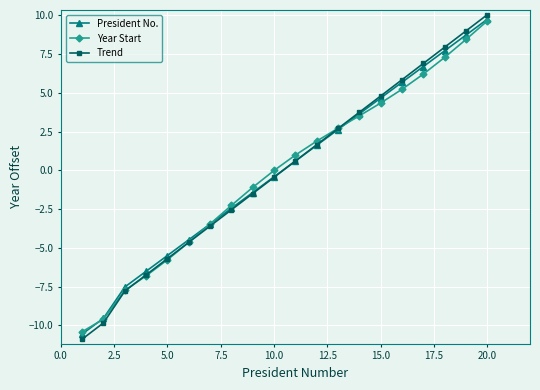

Which series has the largest range (max minus min)?

Trend